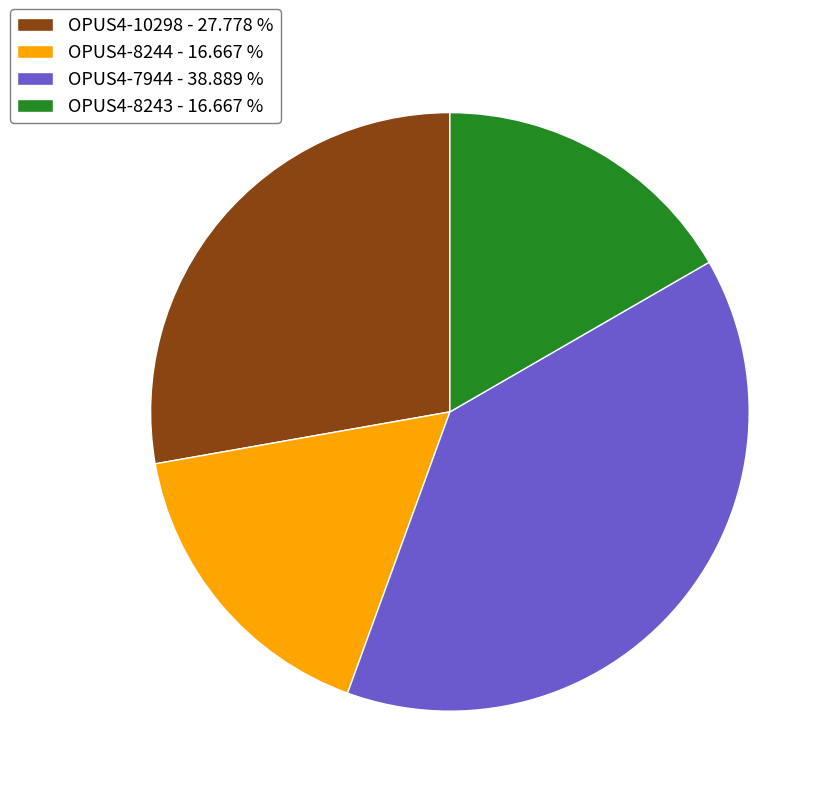

The OPUS4-8244 slice represents 10% of the pie. True or false?

False